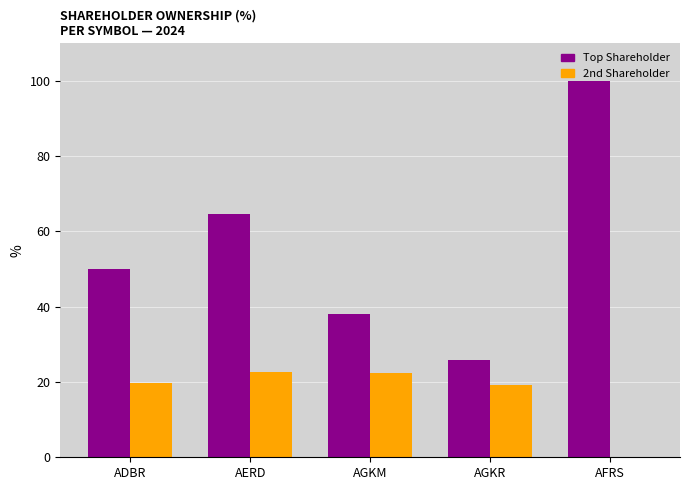

How many groups of bars are there?

5